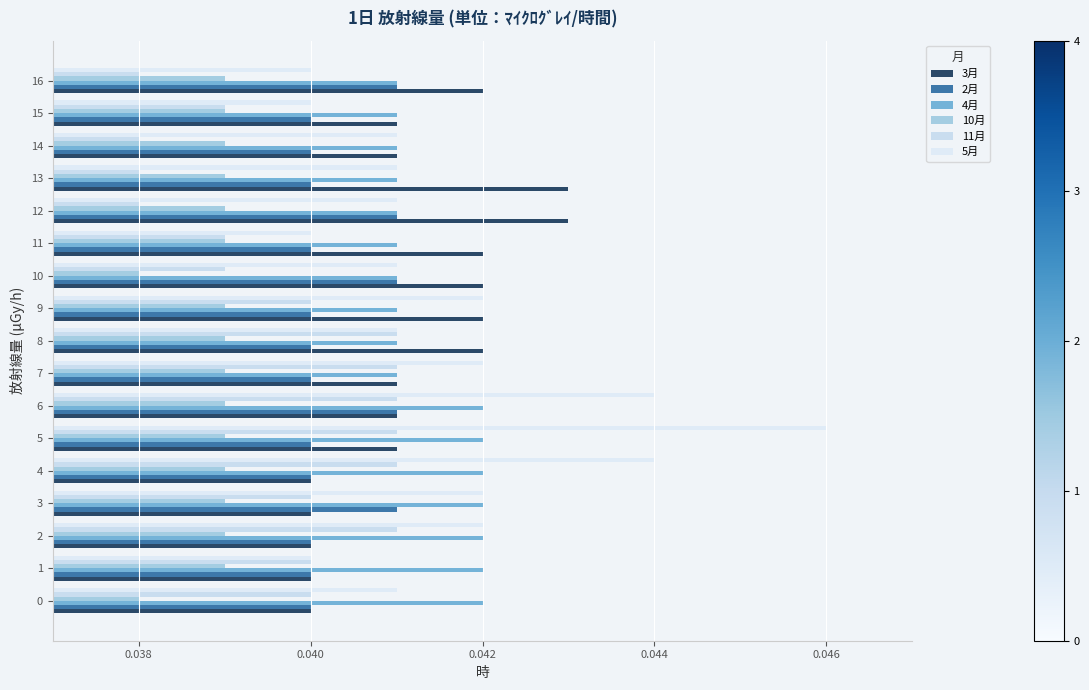

Count the number of categories in the chart.

17